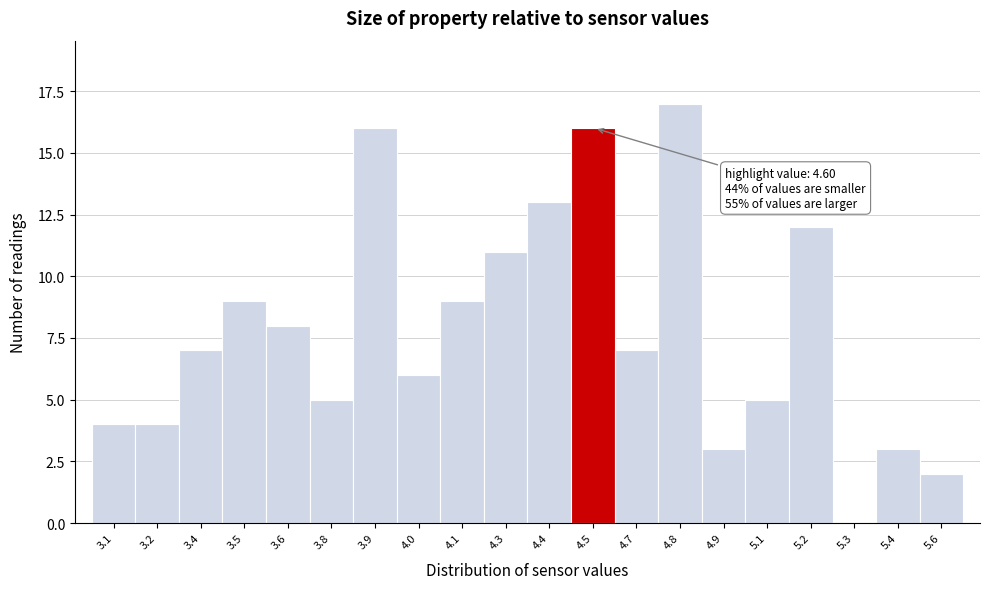

Reading left to right, extract all data points from this chart.

3.1=4	3.2=4	3.4=7	3.5=9	3.6=8	3.8=5	3.9=16	4.0=6	4.1=9	4.3=11	4.4=13	4.5=16	4.7=7	4.8=17	4.9=3	5.1=5	5.2=12	5.3=0	5.4=3	5.6=2